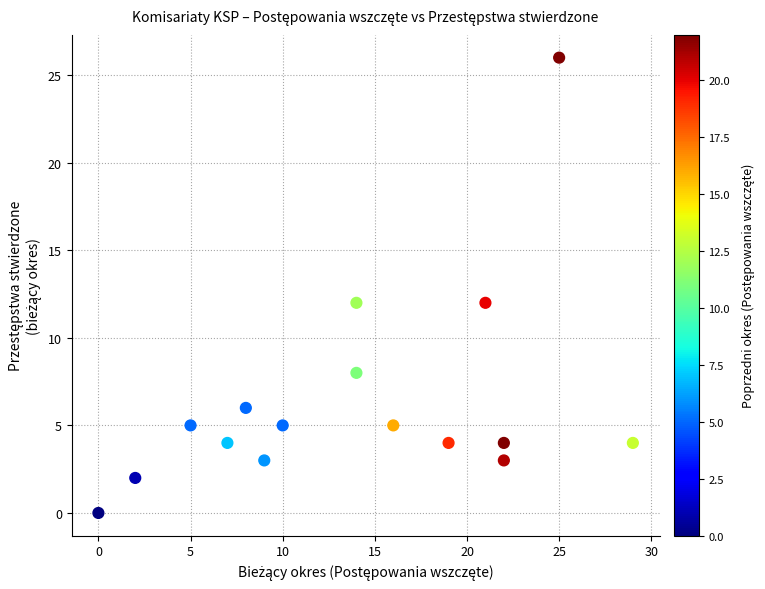

What is the range of X values (max minus min)?

29